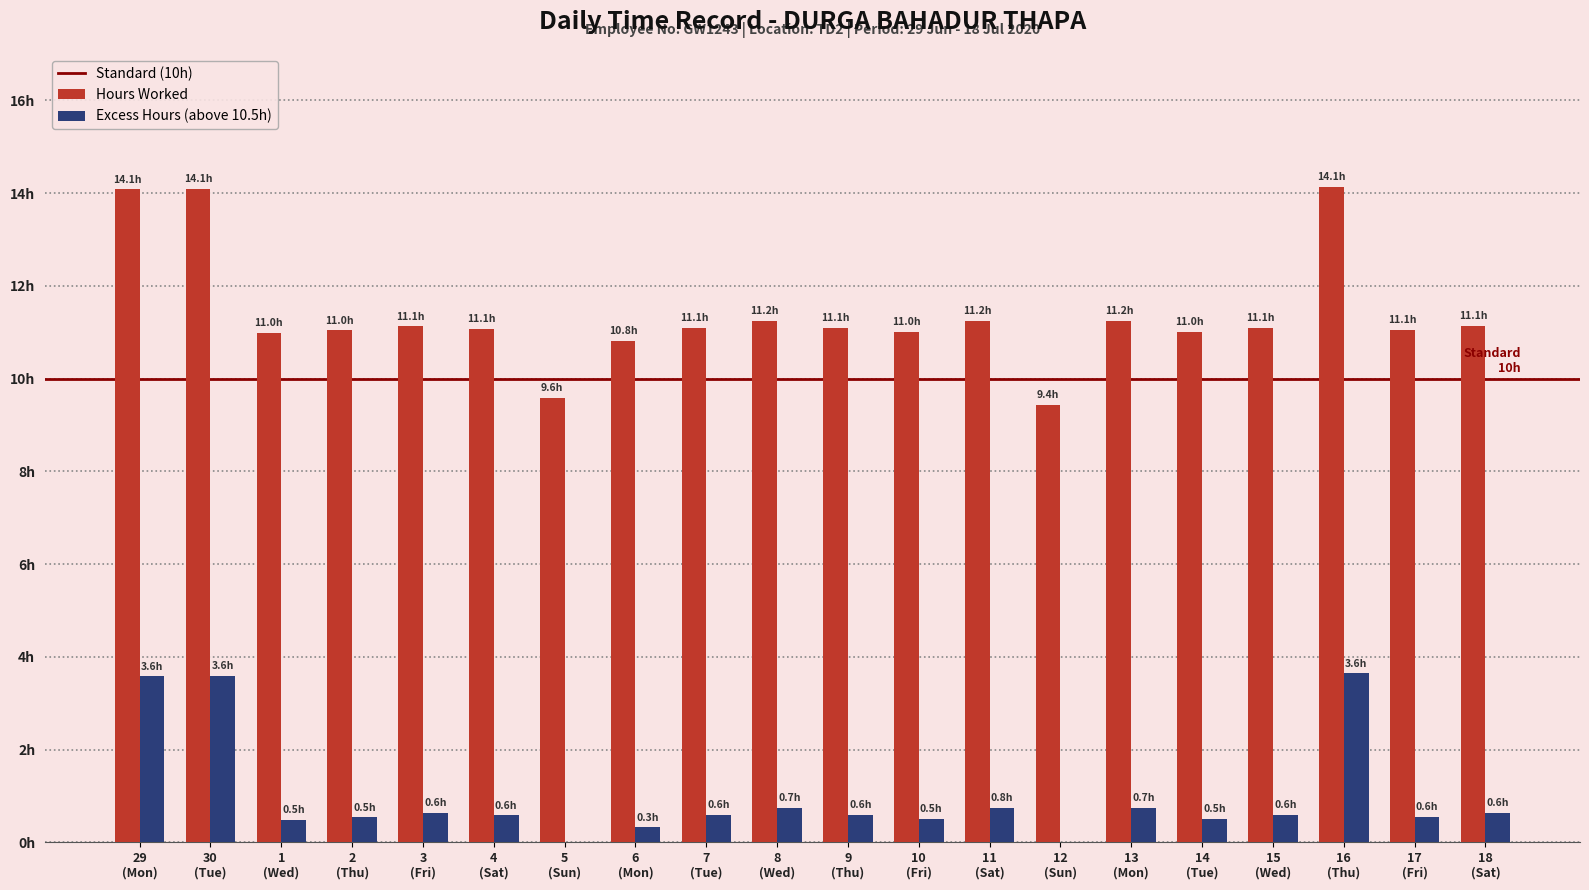

Are the bars grouped side by side (vs. stacked)?

Yes